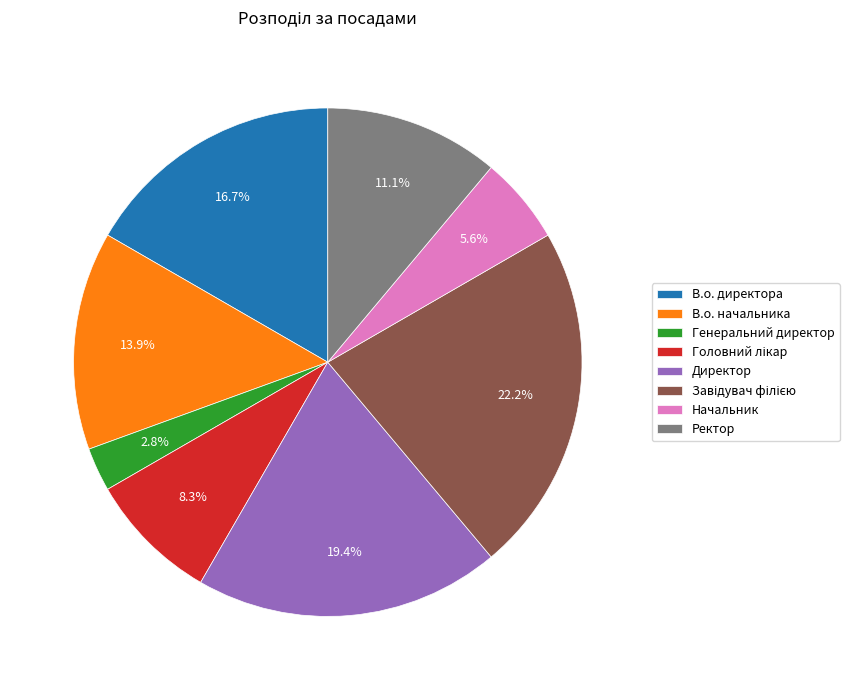

Which slice is the smallest?

Генеральний директор